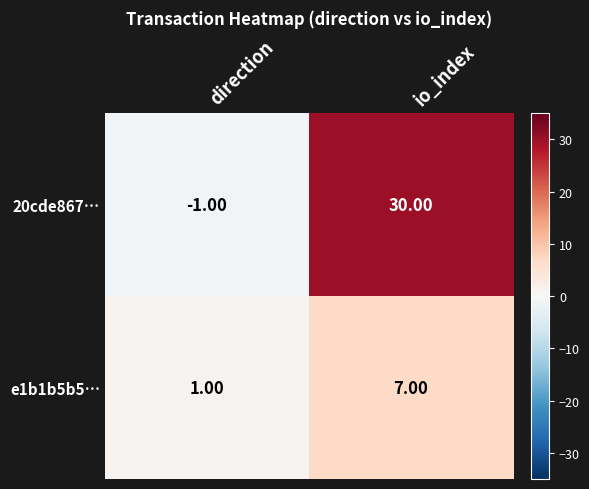

What is the difference between the maximum and minimum values in the 20cde867… series?

31